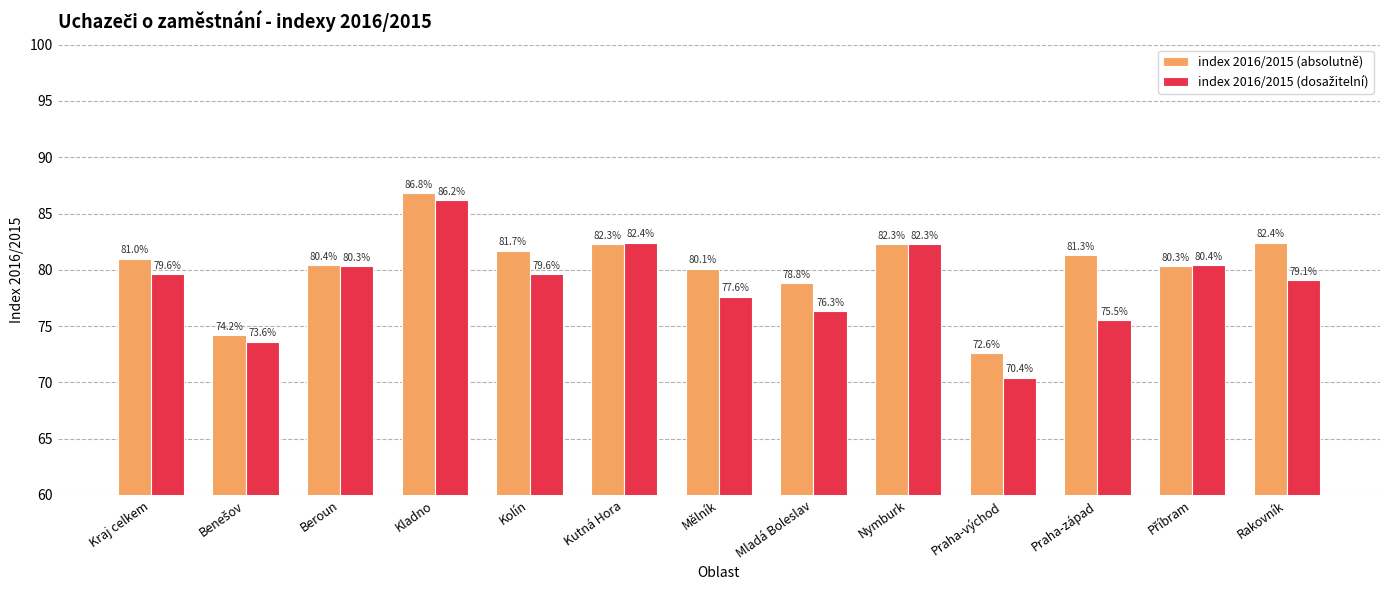

What is the spread (max minus min) of values at Praha-západ?

5.8